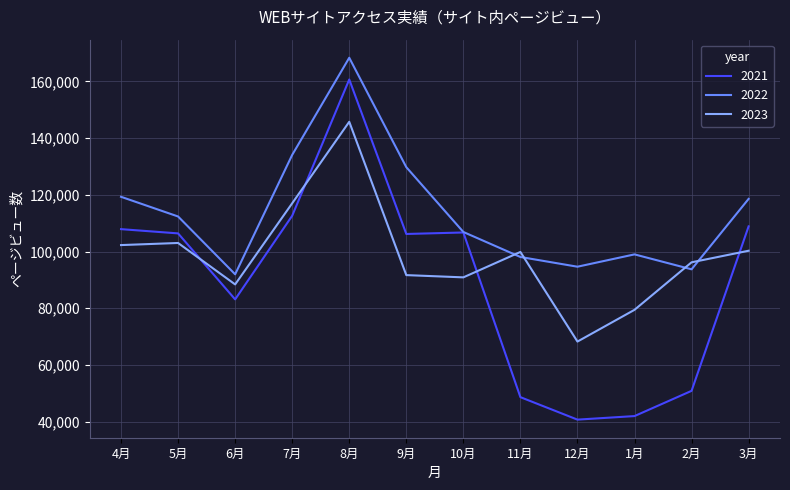

True or false: 2022 has a value of 94643 at 12月.

True